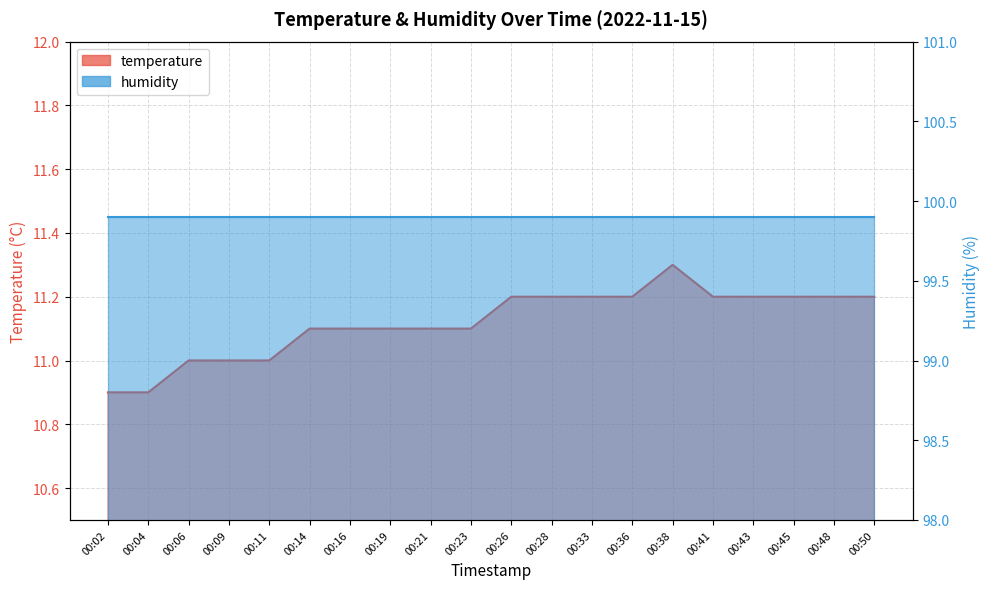

What is the value of the 11th point from the left?

11.2